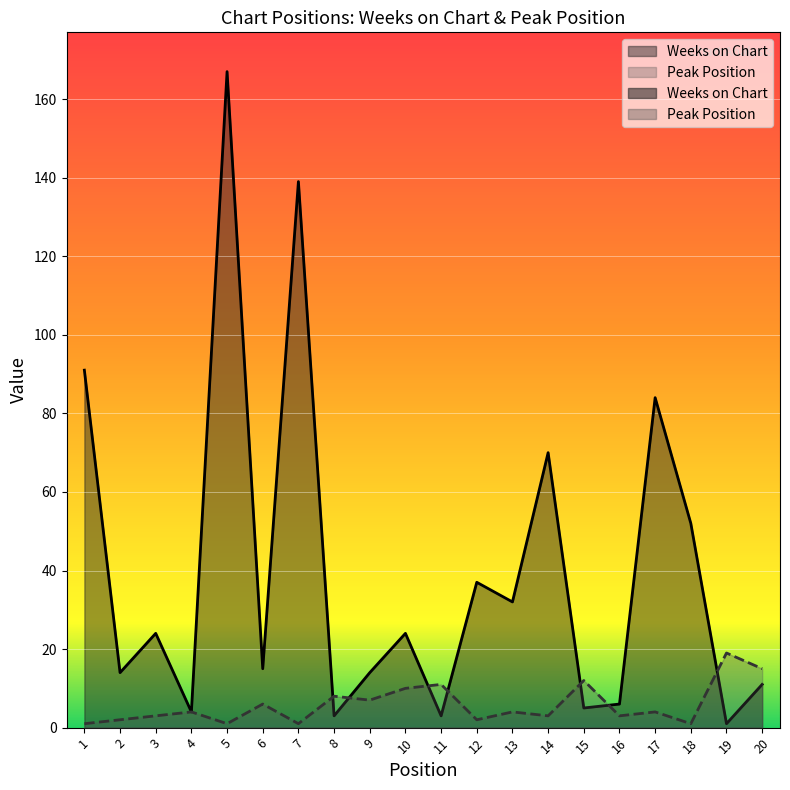

What is the total value across all series at 18?

53